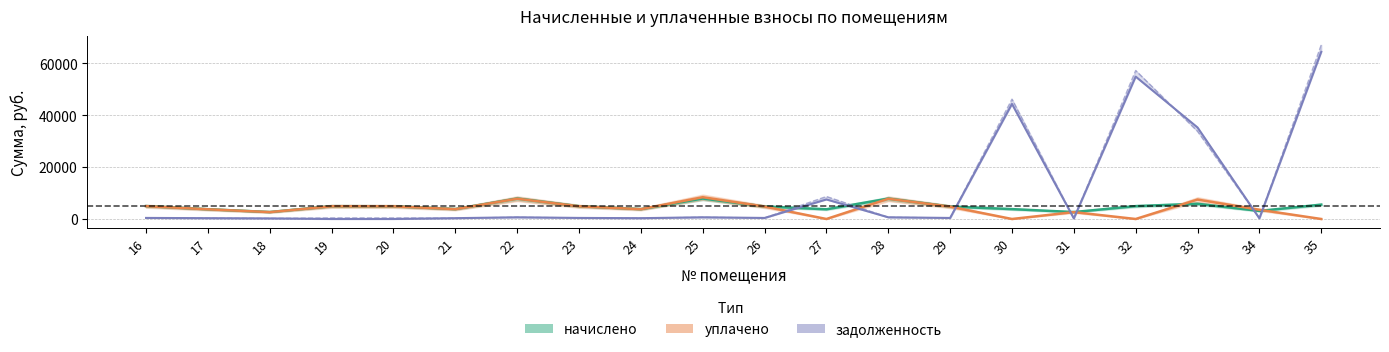

Which has a higher value, 35 or 16?

35